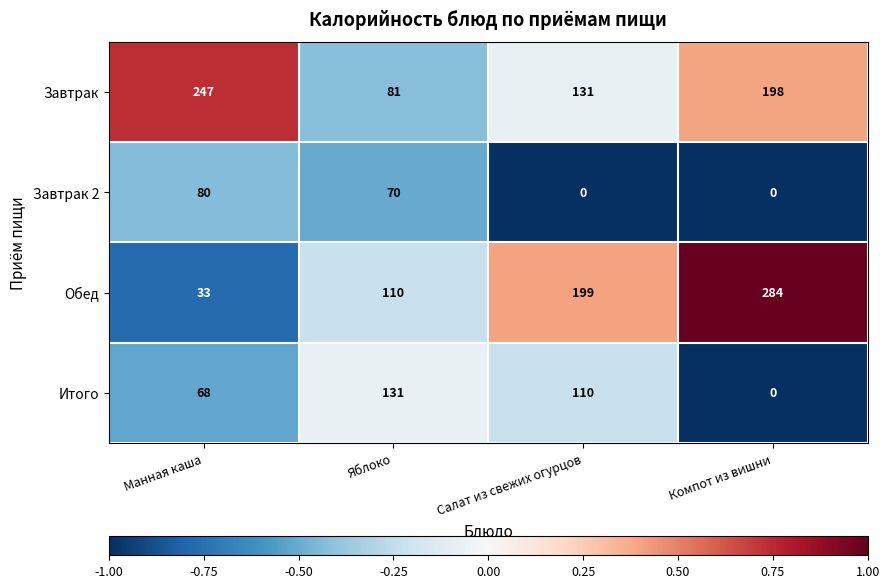

Reading right to left, extract all data points from this chart.

Завтрак: Компот из вишни=198	Салат из свежих огурцов=131	Яблоко=81	Манная каша=247
Завтрак 2: Компот из вишни=0	Салат из свежих огурцов=0	Яблоко=70	Манная каша=80
Обед: Компот из вишни=284	Салат из свежих огурцов=199	Яблоко=110	Манная каша=33
Итого: Компот из вишни=0	Салат из свежих огурцов=110	Яблоко=131	Манная каша=68